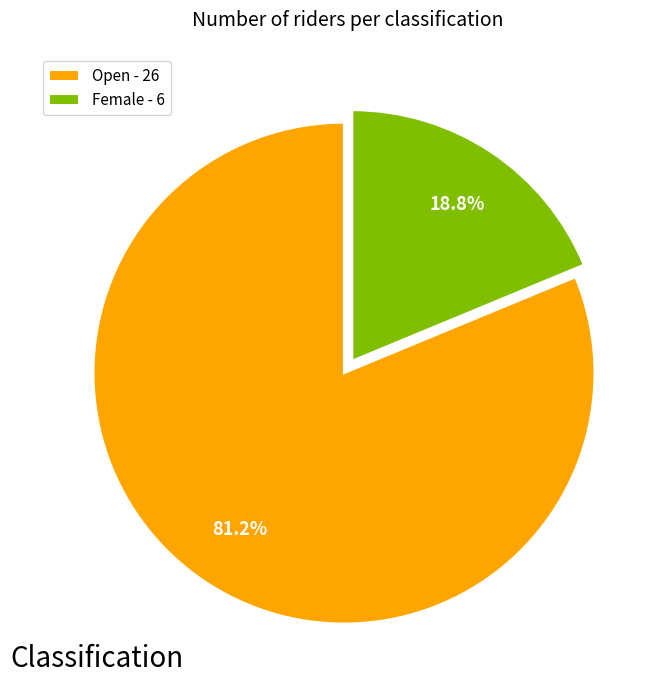

Which slice represents more than half of the pie?

Open